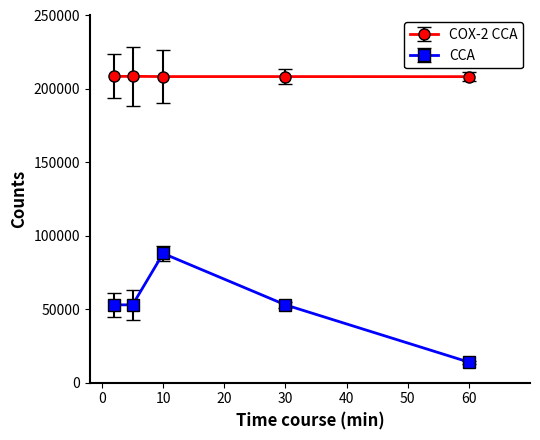

True or false: CCA and COX-2 CCA intersect in this chart.

False